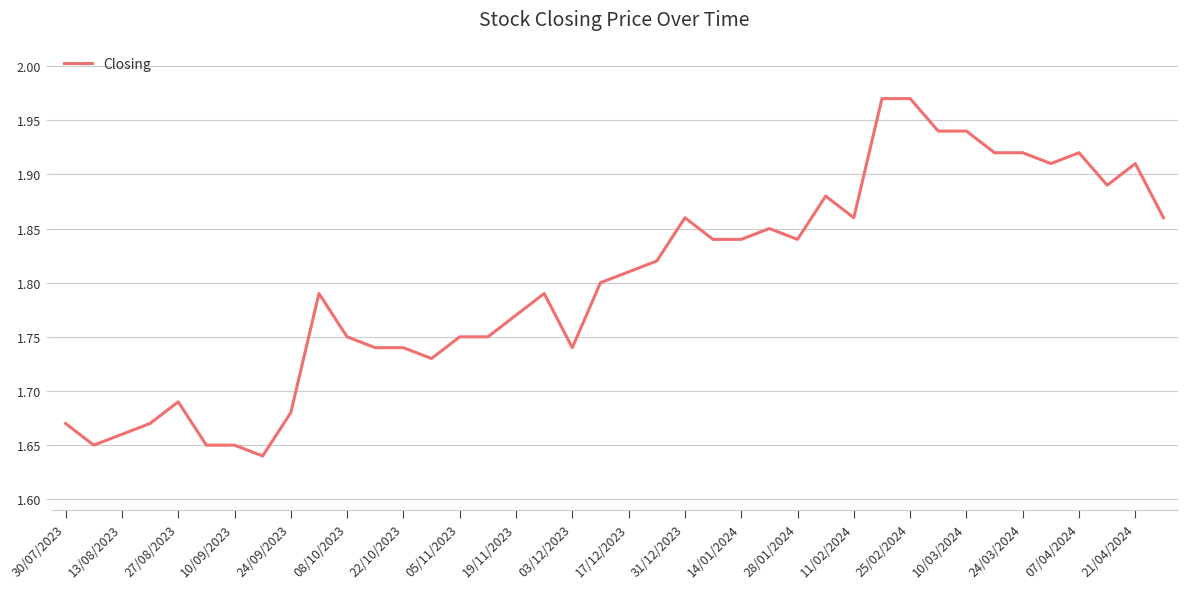

What is the difference between the maximum and minimum values?

0.3